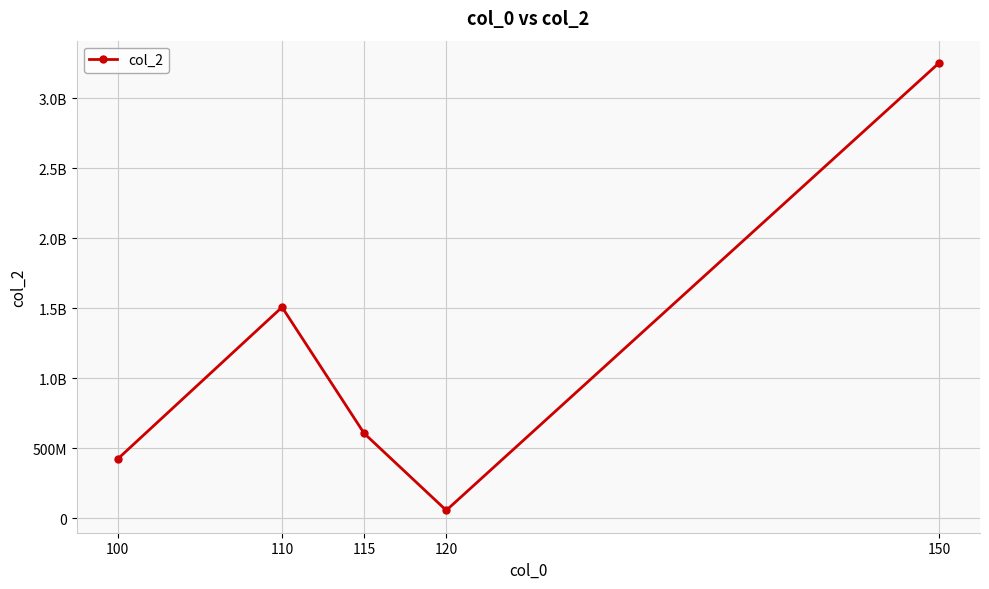

Reading left to right, what are all the values shown in this chart?

423264848	1507129933	605223796	55376443	3251595257